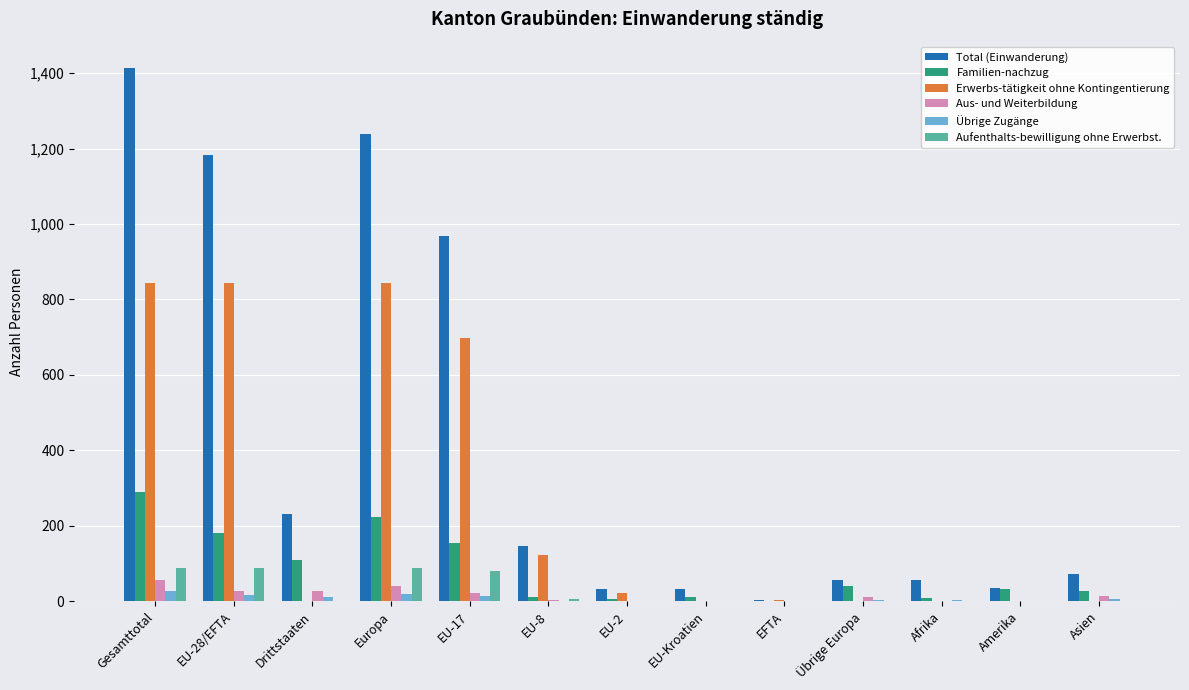

Which series has the largest total across all categories?

Total (Einwanderung)